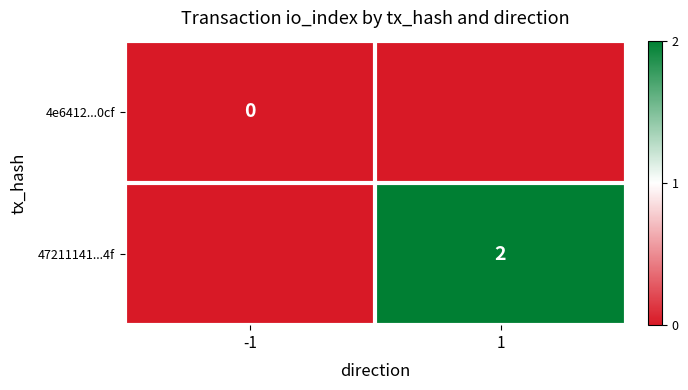

At which category is the sum across all series the highest?

1